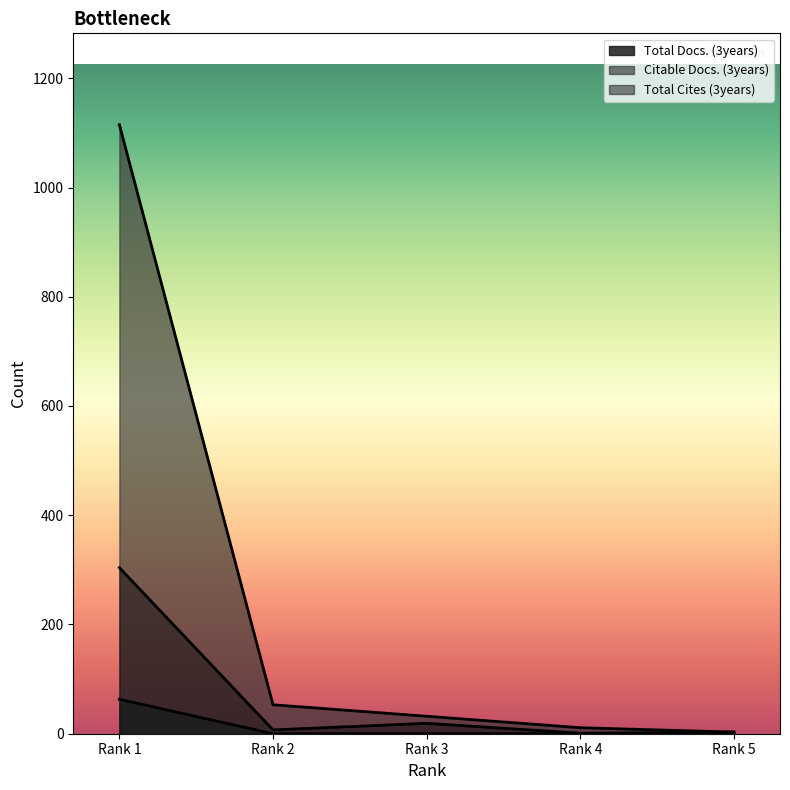

What is the minimum value for Citable Docs. (3years)?

3